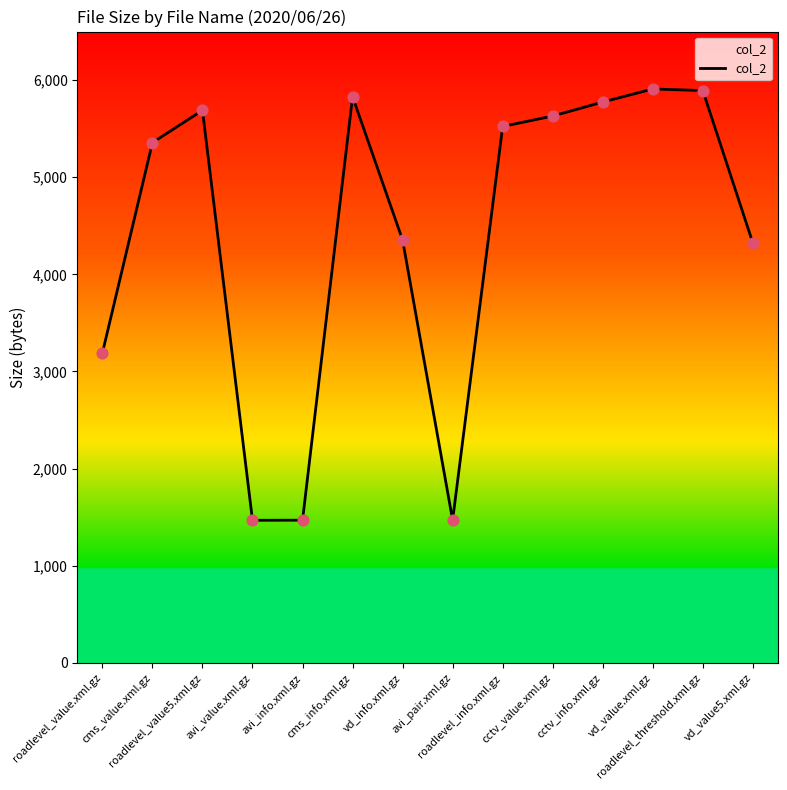

Approximately how many times larger is the value at avi_value.xml.gz compared to cms_info.xml.gz?

0.3